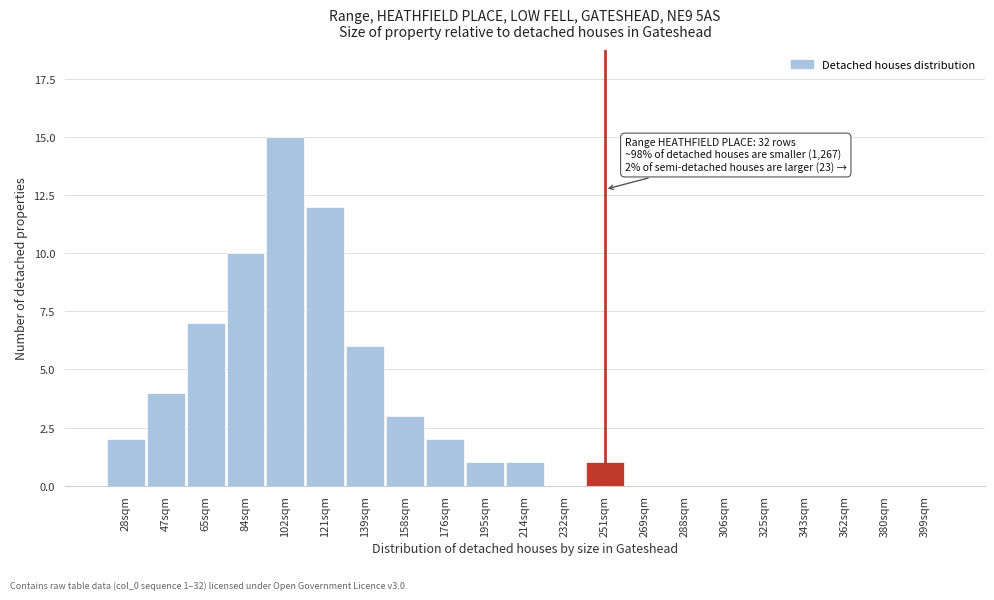

Reading left to right, extract all data points from this chart.

28sqm=2	47sqm=4	65sqm=7	84sqm=10	102sqm=15	121sqm=12	139sqm=6	158sqm=3	176sqm=2	195sqm=1	214sqm=1	232sqm=0	251sqm=1	269sqm=0	288sqm=0	306sqm=0	325sqm=0	343sqm=0	362sqm=0	380sqm=0	399sqm=0